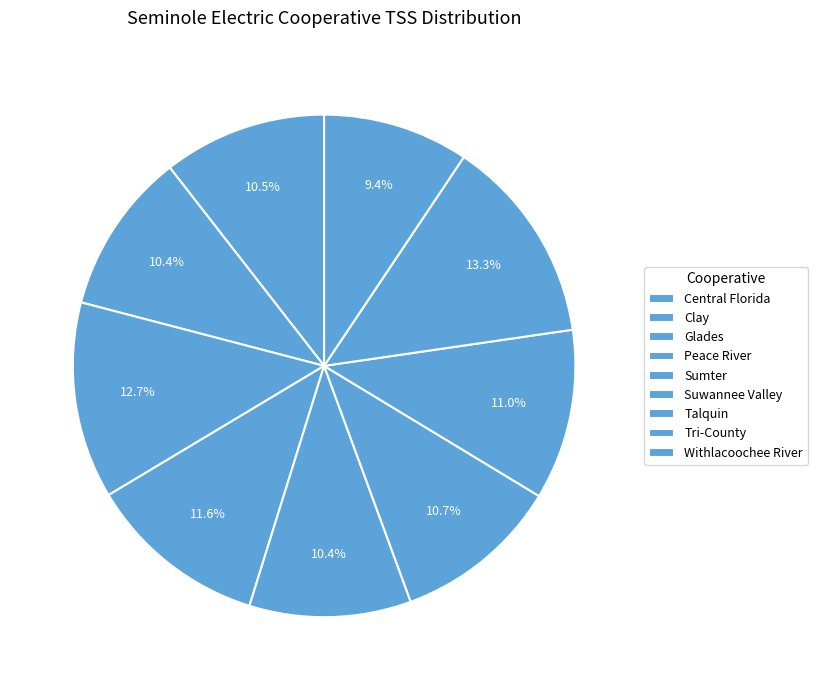

What is the smallest slice in the pie chart?

Withlacoochee River